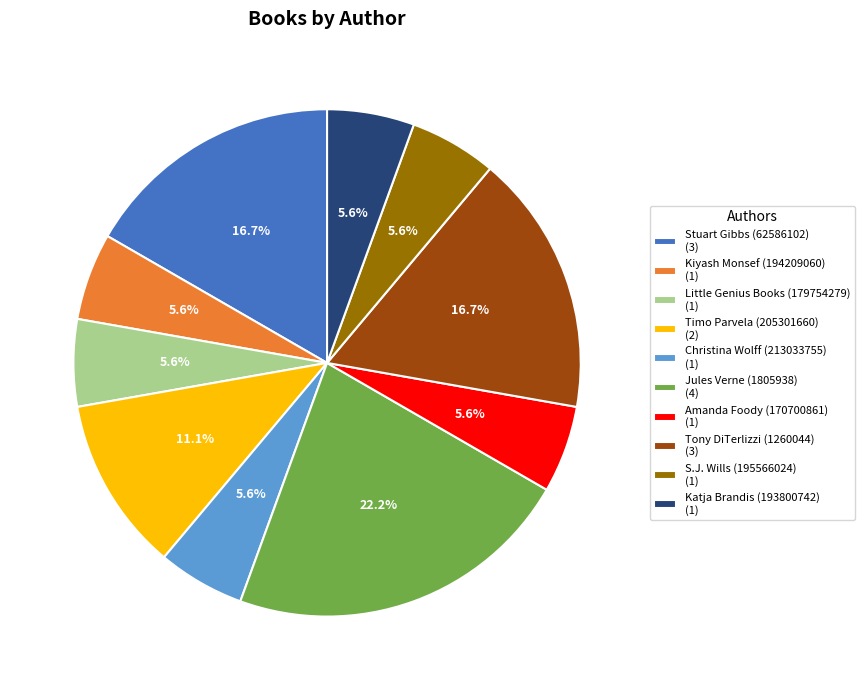

Does S.J. Wills (195566024) (1) represent more than half of the total?

No